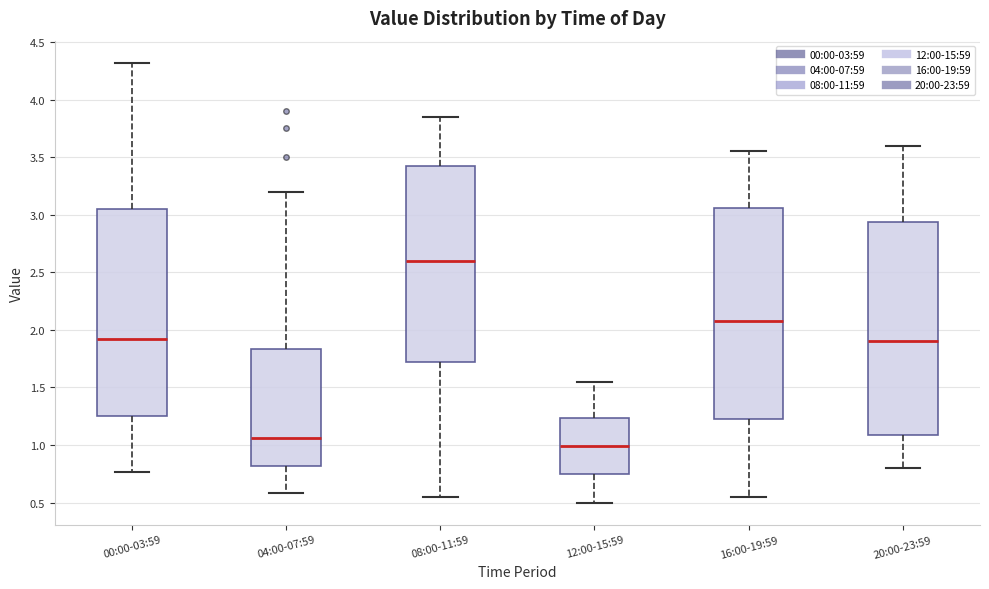

Which box has the highest median line?

08:00-11:59